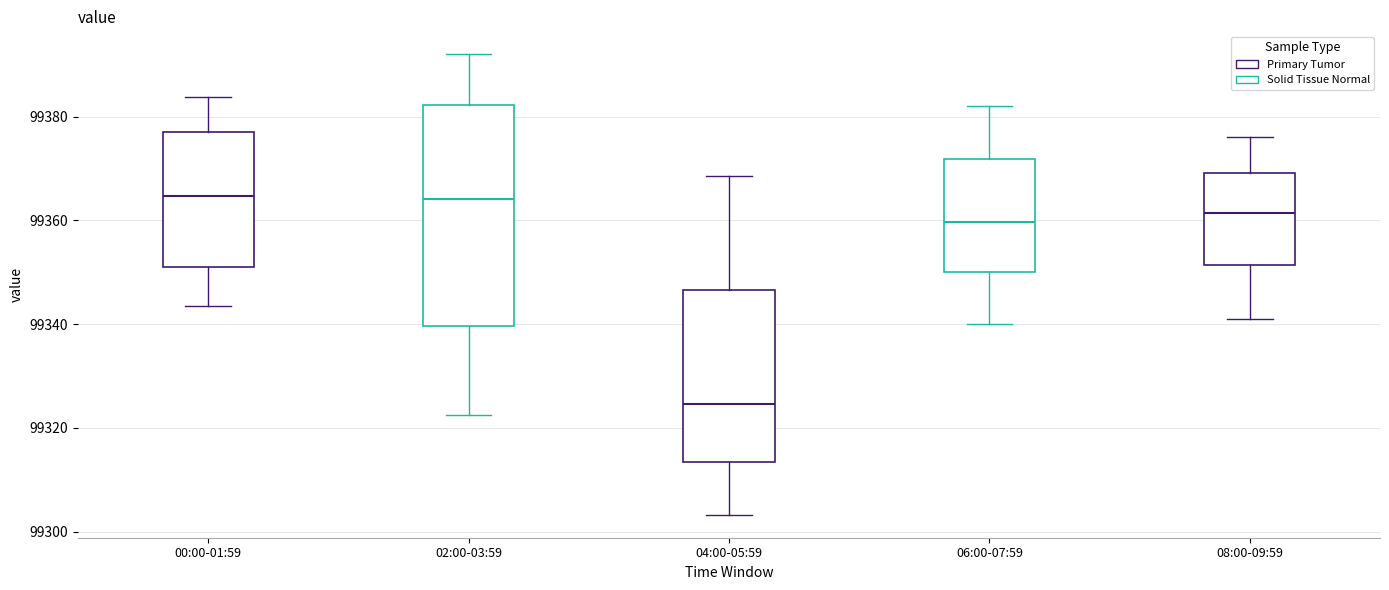

Reading left to right, read every box against the y-axis: the position of its median line, the range the box covers, and the ends of its whiskers. The values are not printed on the chart, so give them approximately, as read against the axis.

00:00-01:59: median 99364, box 99350 to 99376, whiskers 99344 to 99384
02:00-03:59: median 99364, box 99340 to 99382, whiskers 99322 to 99392
04:00-05:59: median 99324, box 99314 to 99346, whiskers 99304 to 99368
06:00-07:59: median 99360, box 99350 to 99372, whiskers 99340 to 99382
08:00-09:59: median 99362, box 99352 to 99370, whiskers 99342 to 99376